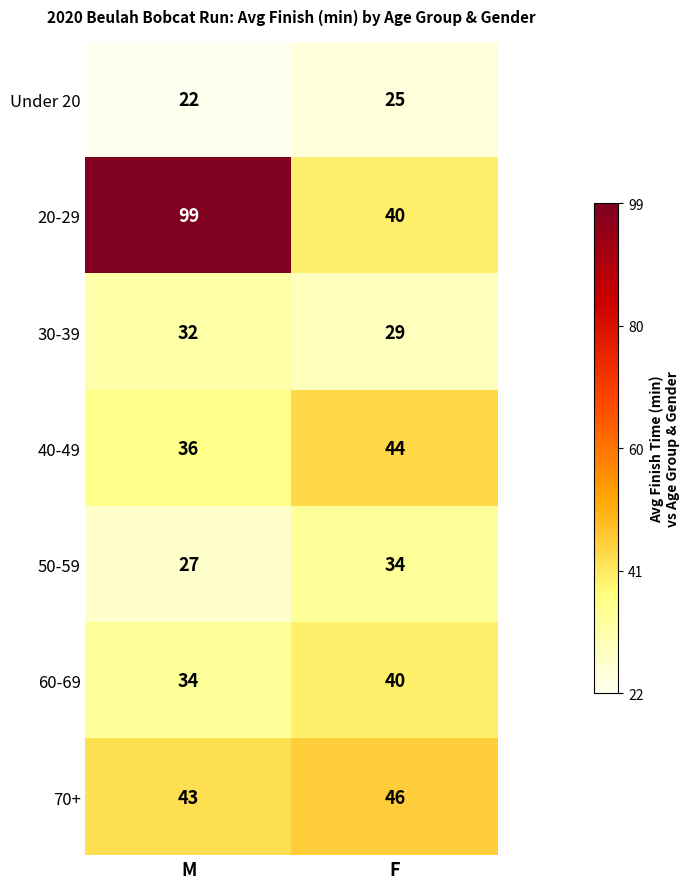

At how many categories does at least one series exceed 51?

1